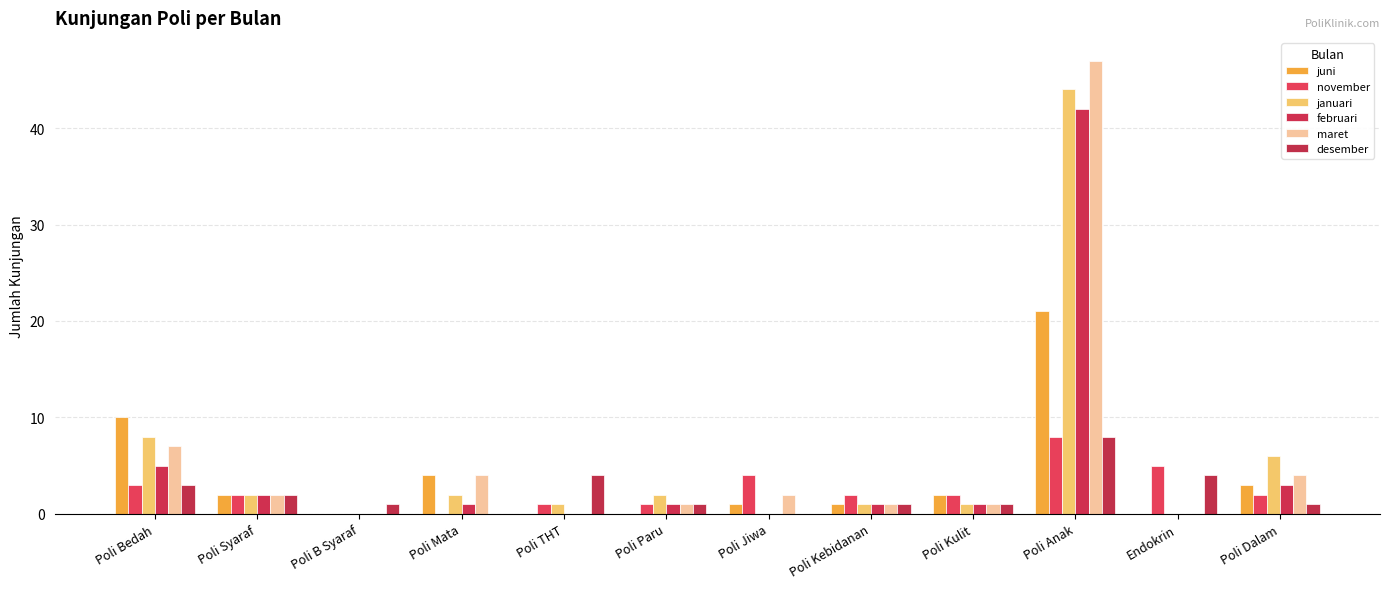

How many november values are between 1 and 4?

8